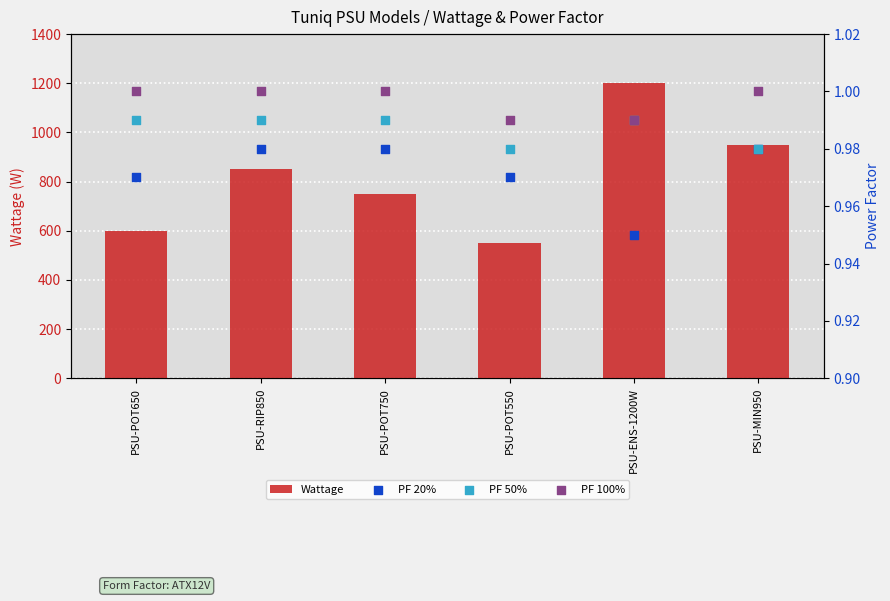

What is the total value across all series at PSU-POT750?

753.0